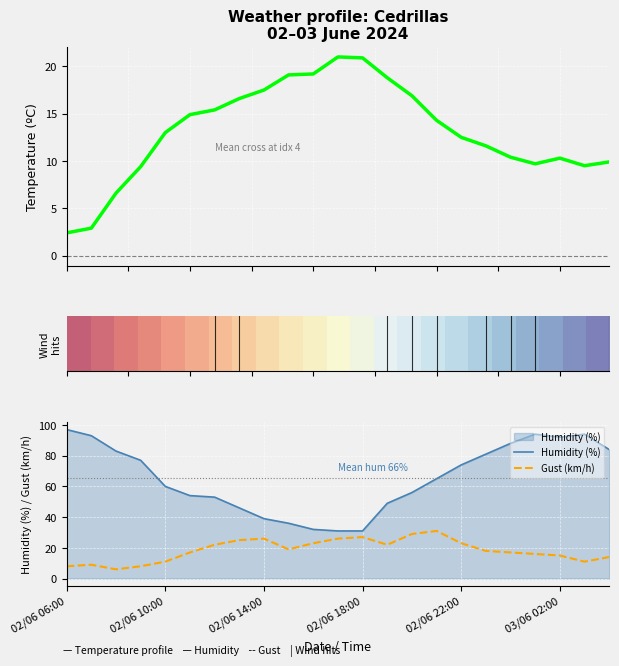

In Humidity (%), how many points are higher than both neighbors (excluding endpoints)?

2